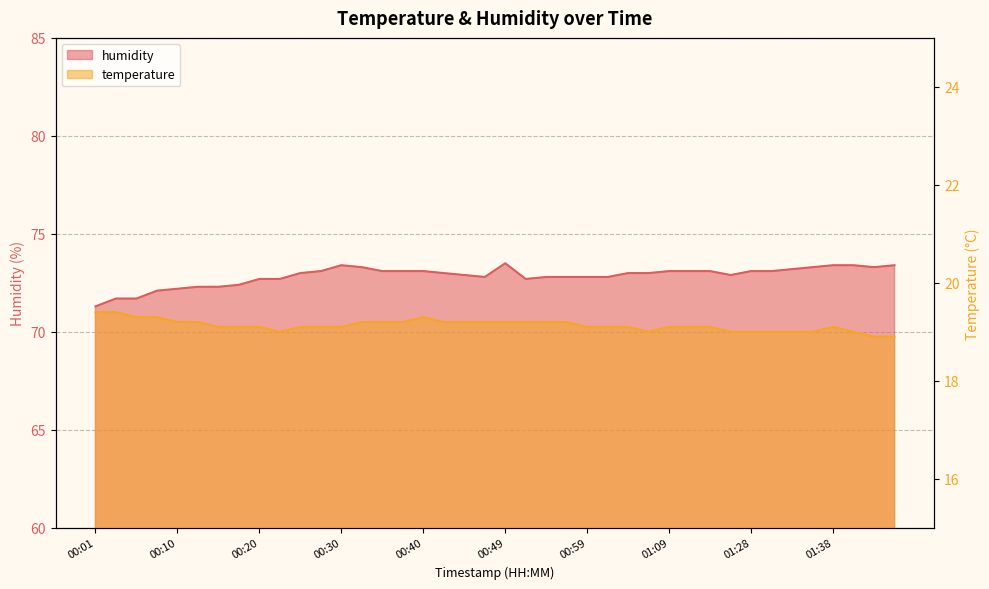

Reading left to right, what are all the values shown in this chart?

temperature: 00:01=19.4	00:03=19.4	00:05=19.3	00:08=19.3	00:10=19.2	00:13=19.2	00:15=19.1	00:18=19.1	00:20=19.1	00:23=19.0	00:25=19.1	00:27=19.1	00:30=19.1	00:32=19.2	00:35=19.2	00:37=19.2	00:40=19.3	00:42=19.2	00:45=19.2	00:47=19.2	00:49=19.2	00:52=19.2	00:54=19.2	00:57=19.2	00:59=19.1	01:02=19.1	01:04=19.1	01:06=19.0	01:09=19.1	01:12=19.1	01:15=19.1	01:20=19.0	01:28=19.0	01:31=19.0	01:33=19.0	01:36=19.0	01:38=19.1	01:40=19.0	01:43=18.9	01:45=18.9
humidity: 00:01=71.3	00:03=71.7	00:05=71.7	00:08=72.1	00:10=72.2	00:13=72.3	00:15=72.3	00:18=72.4	00:20=72.7	00:23=72.7	00:25=73.0	00:27=73.1	00:30=73.4	00:32=73.3	00:35=73.1	00:37=73.1	00:40=73.1	00:42=73.0	00:45=72.9	00:47=72.8	00:49=73.5	00:52=72.7	00:54=72.8	00:57=72.8	00:59=72.8	01:02=72.8	01:04=73.0	01:06=73.0	01:09=73.1	01:12=73.1	01:15=73.1	01:20=72.9	01:28=73.1	01:31=73.1	01:33=73.2	01:36=73.3	01:38=73.4	01:40=73.4	01:43=73.3	01:45=73.4